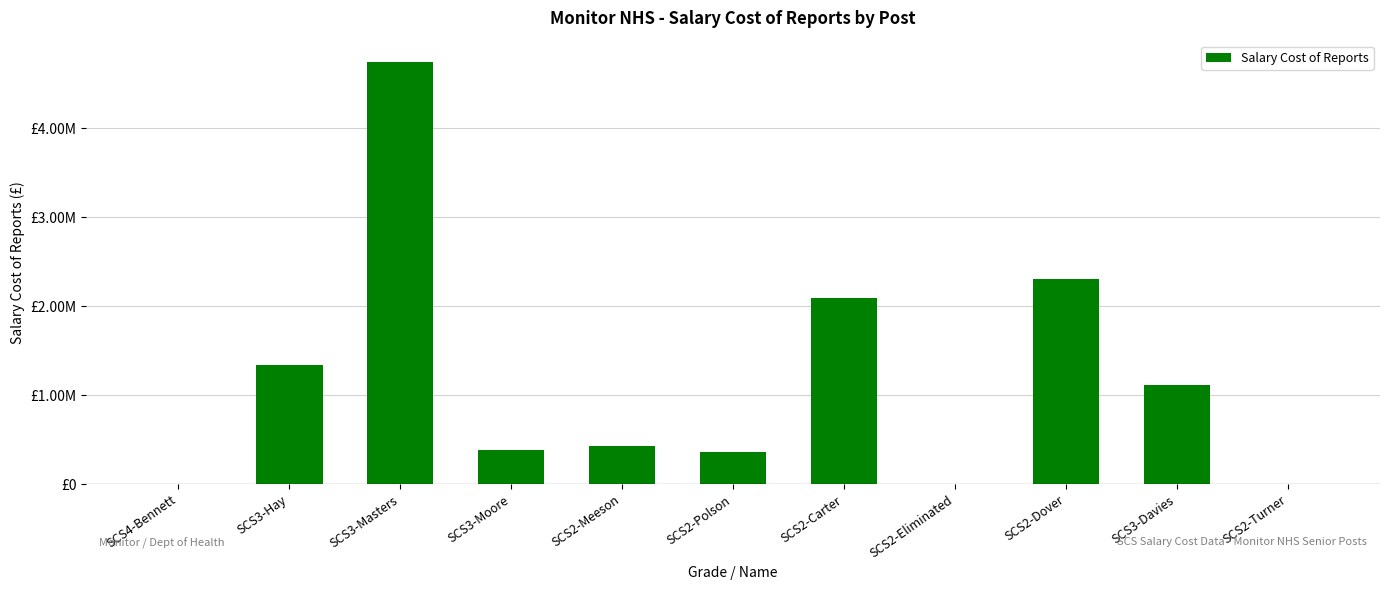

How many data points does each series have?

11